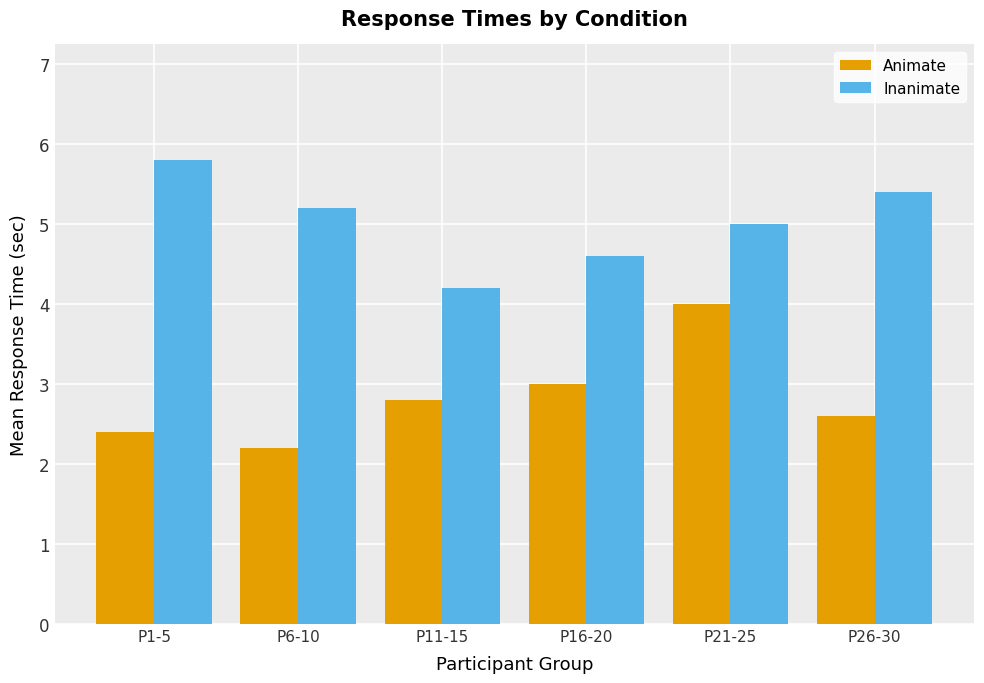

Reading left to right, transcribe all the data shown in this chart.

Animate: 2.4	2.2	2.8	3.0	4.0	2.6
Inanimate: 5.8	5.2	4.2	4.6	5.0	5.4